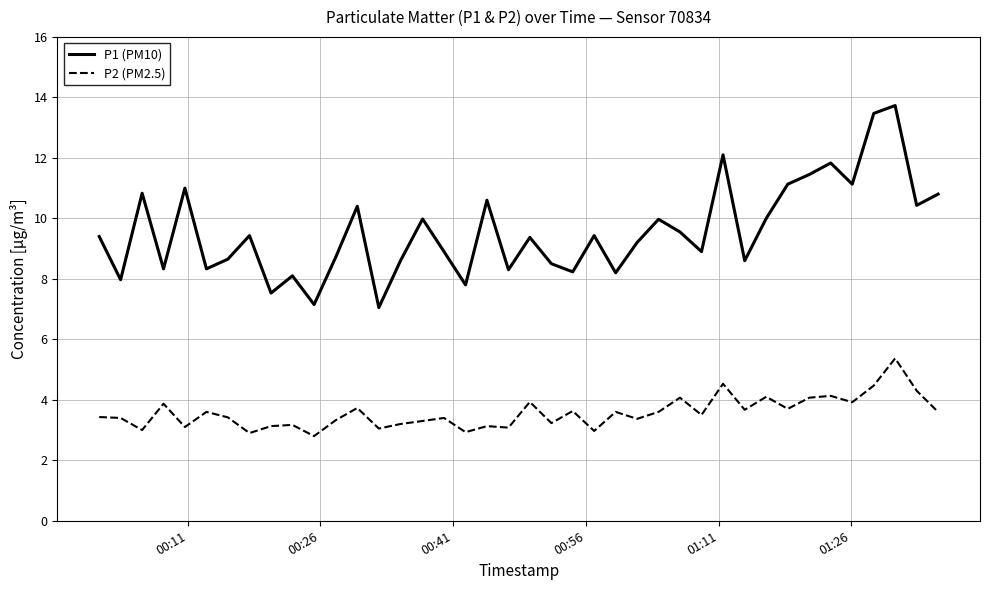

Which series has the widest spread of values?

P1 (PM10)